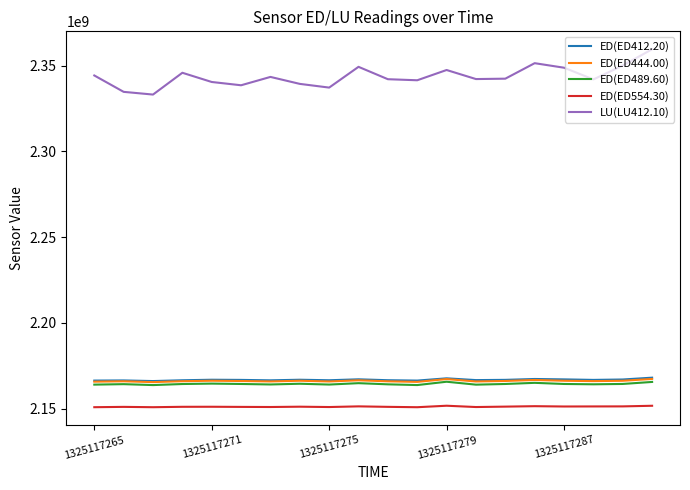

True or false: ED(ED554.30) has more than 1 interior local peaks.

True